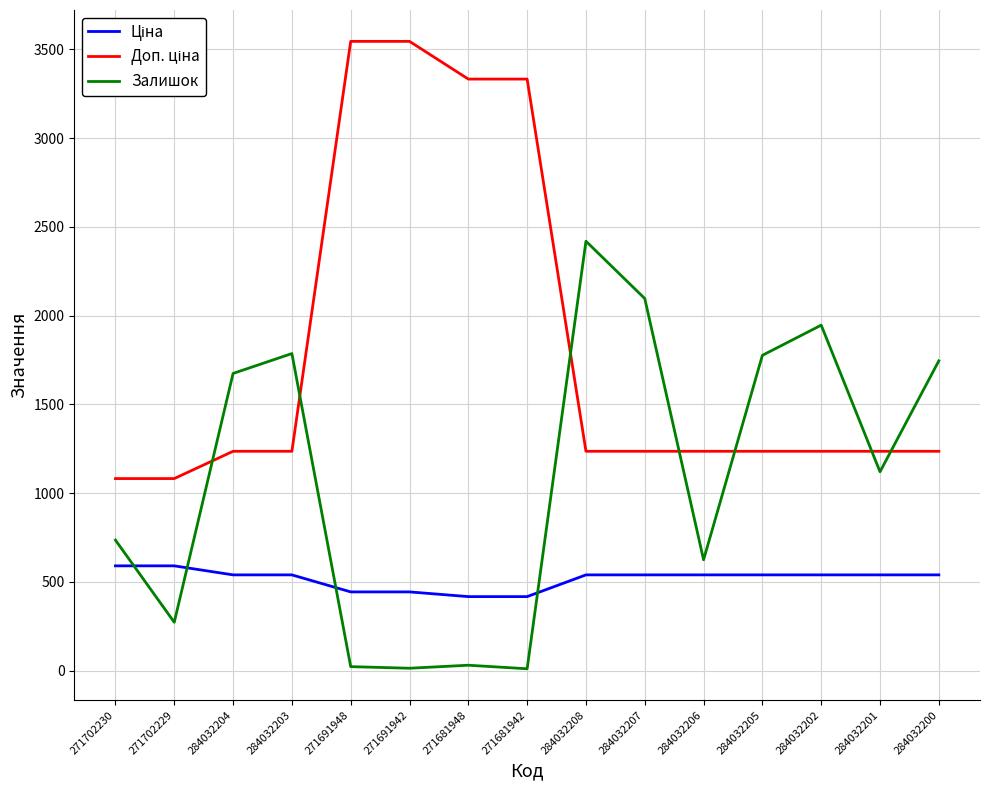

Between 284032203 and 284032208, which series saw the biggest shift?

Залишок